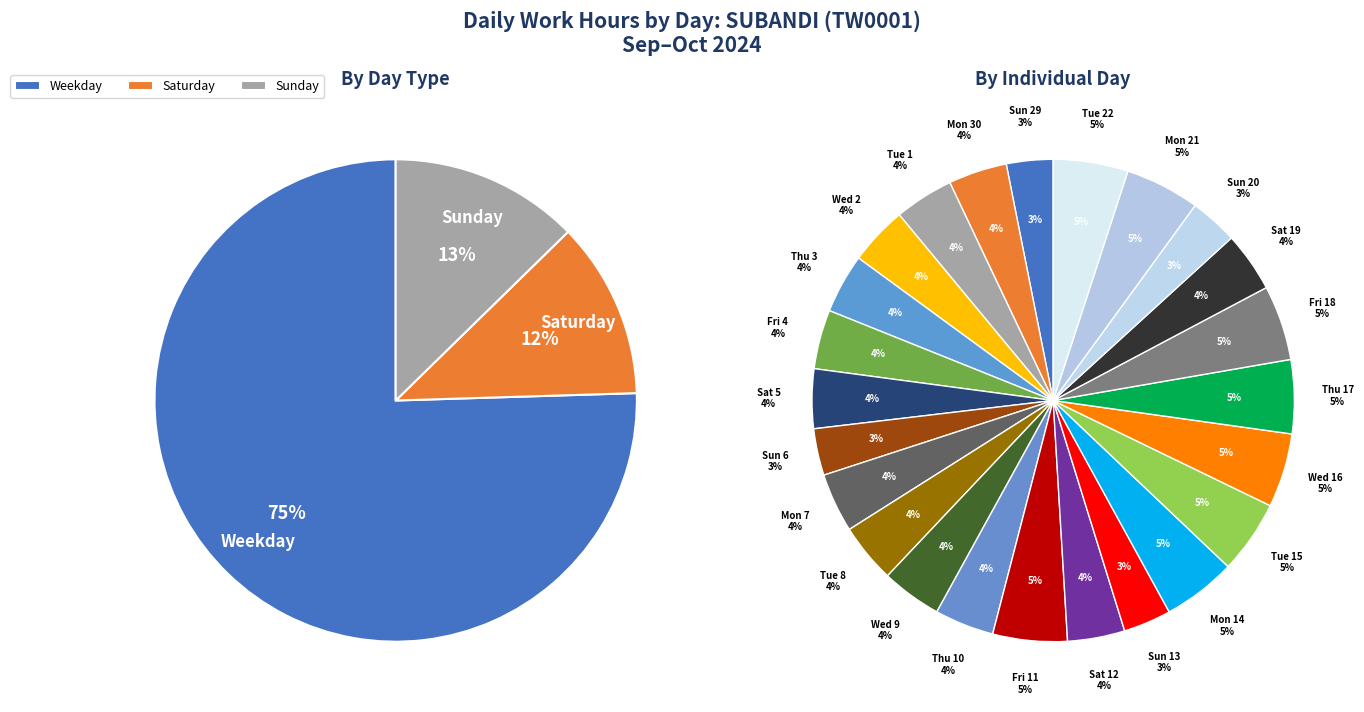

The Sat 5 slice represents 10% of the pie. True or false?

False